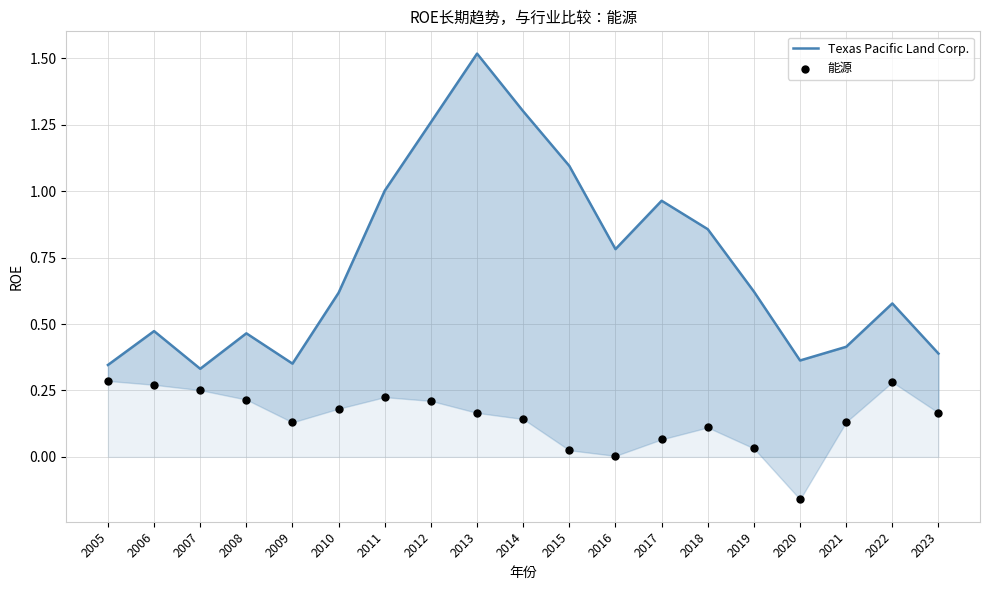

What is the total value across all series at 2020?

0.2